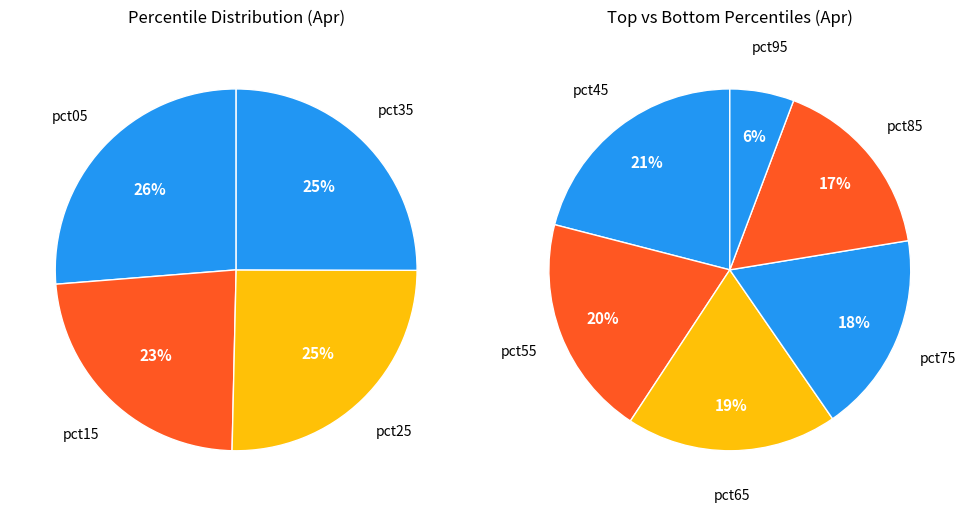

Which category has the biggest portion of the pie?

pct05